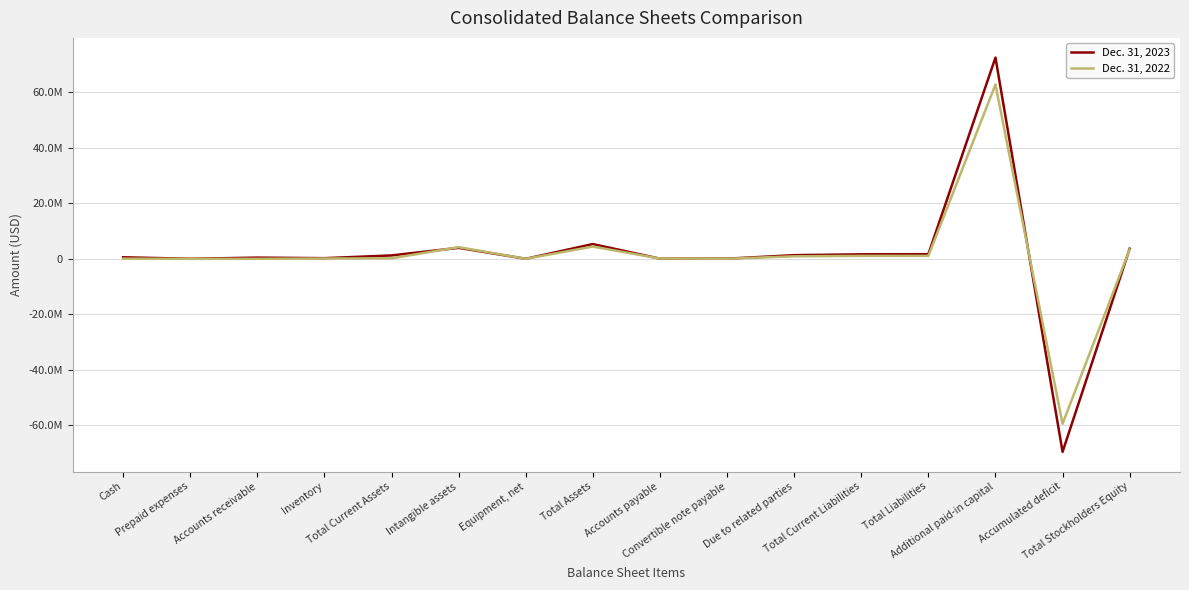

Where is the first local maximum for Dec. 31, 2023?

Accounts receivable